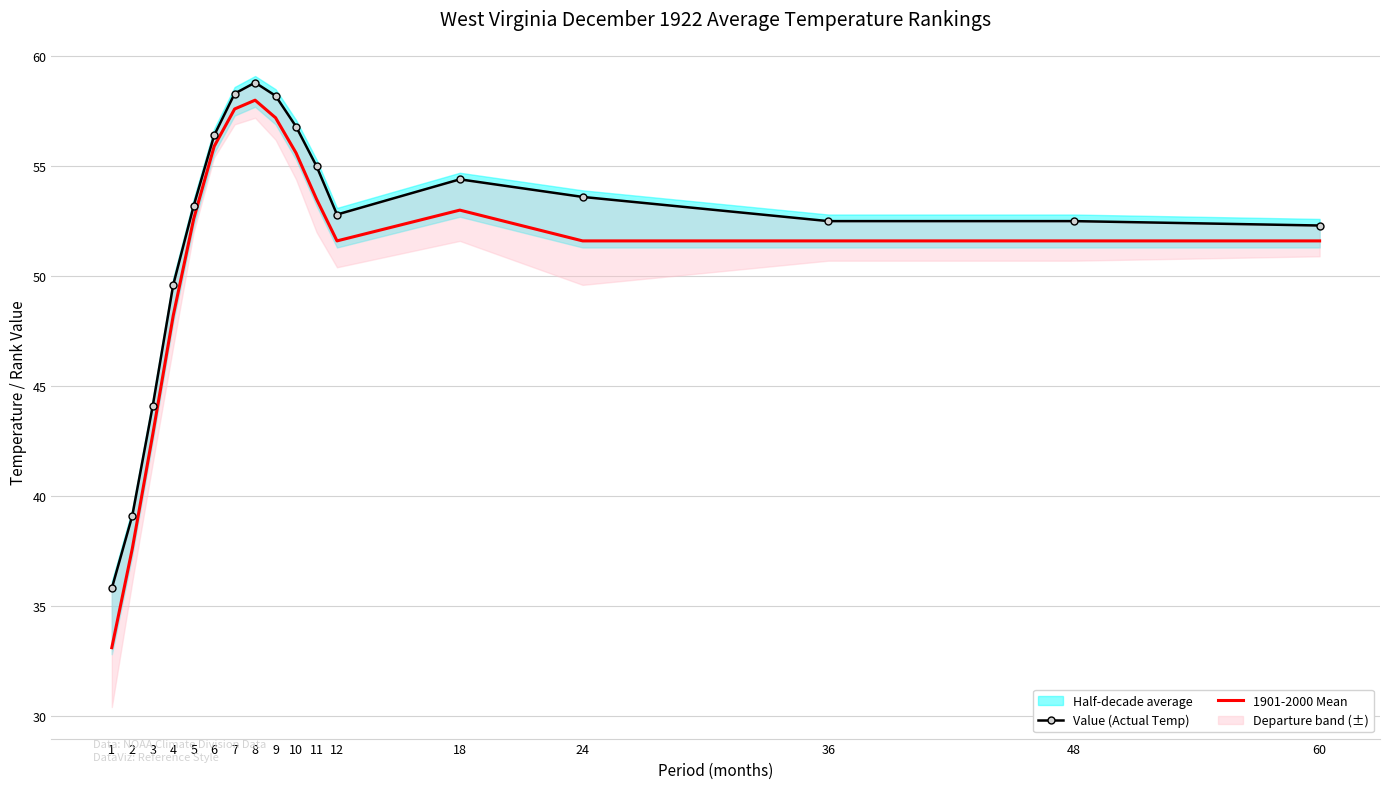

What is the value of the Value (Actual Temp) point at the 8th from the left?

58.8